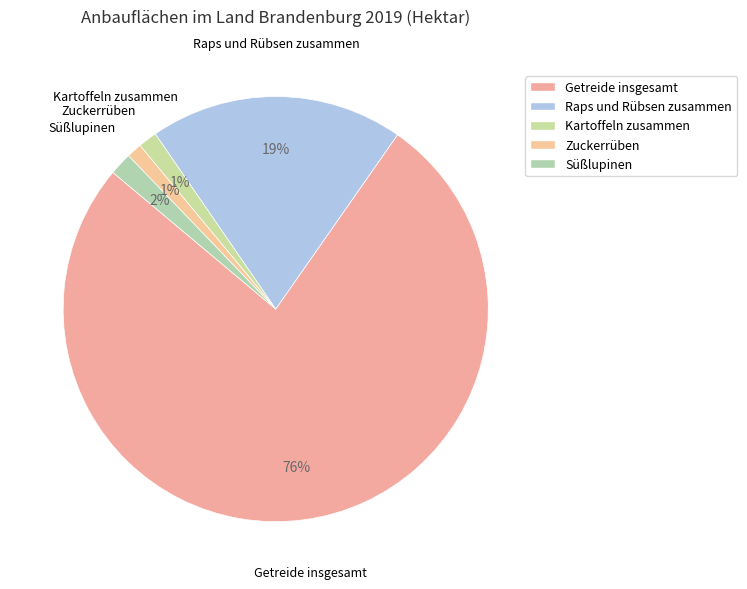

To the nearest percent, what is the average slice percentage?

20%